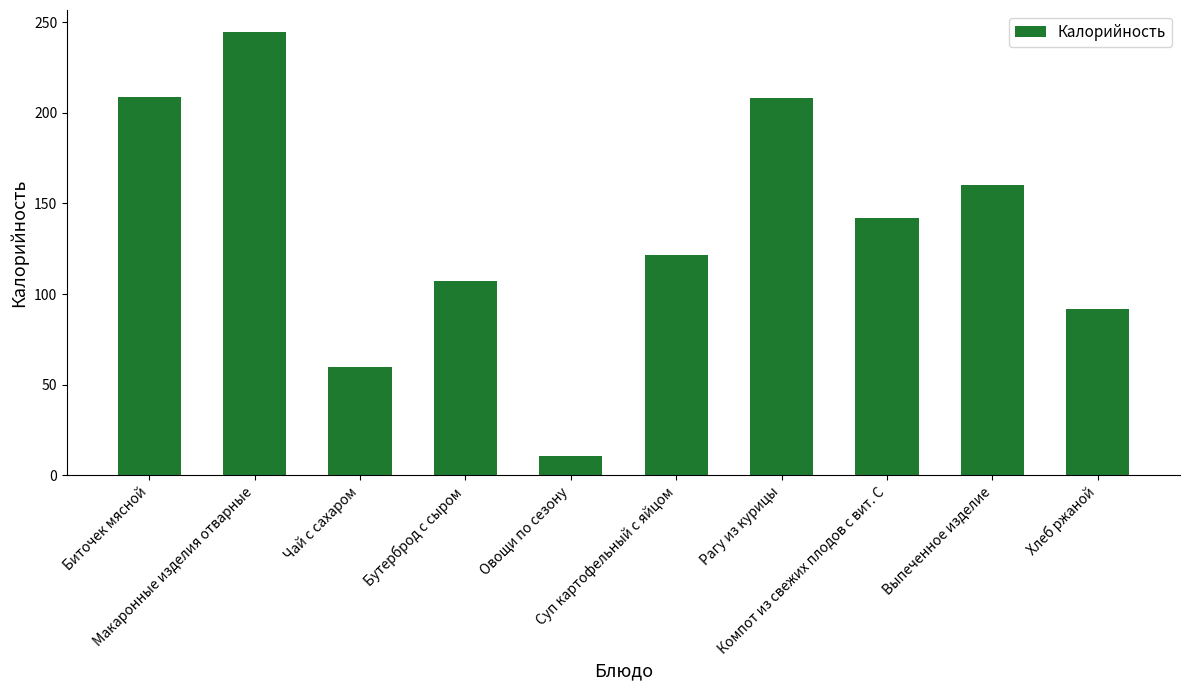

What is the maximum value shown in the chart?

244.5